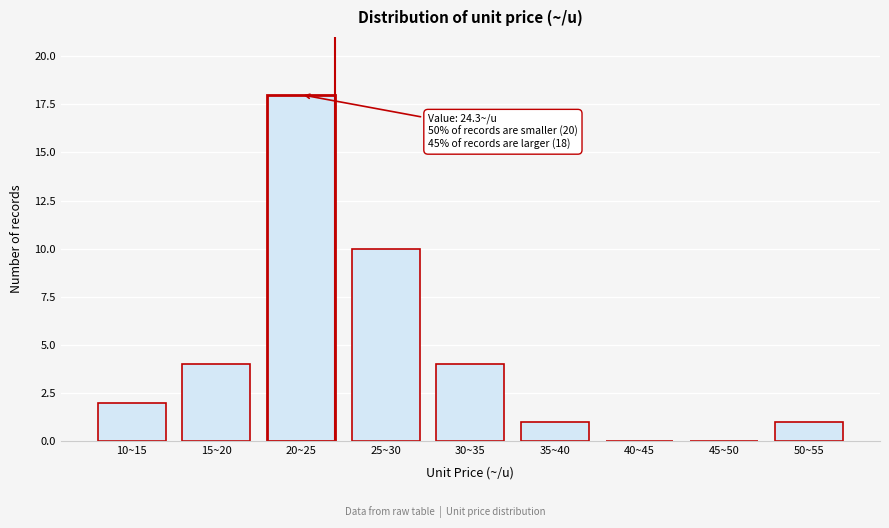

Reading left to right, transcribe all the data shown in this chart.

10~15=2	15~20=4	20~25=18	25~30=10	30~35=4	35~40=1	40~45=0	45~50=0	50~55=1